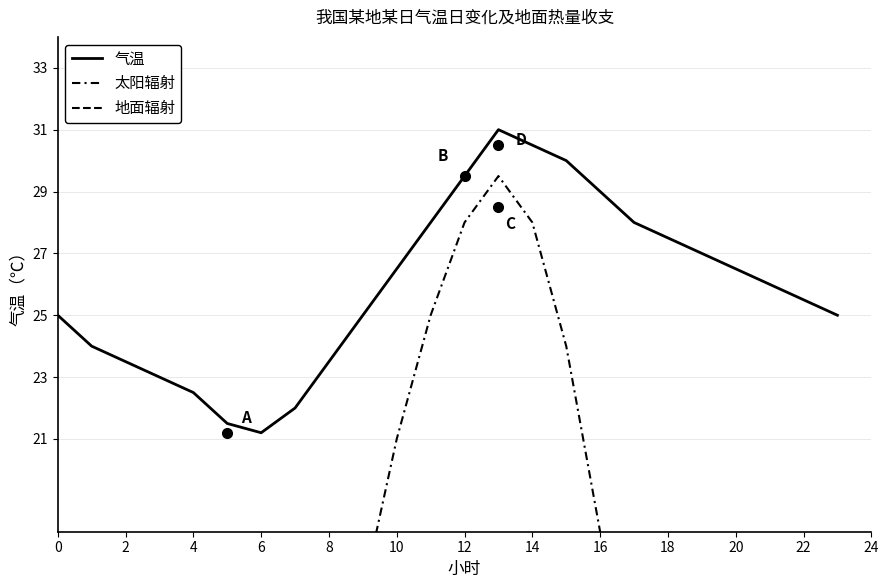

At how many categories does at least one series exceed 14?

24